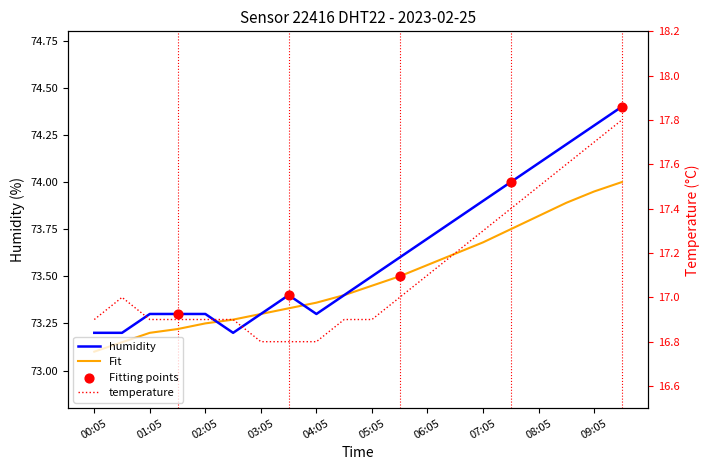

Which series has the largest total across all categories?

humidity